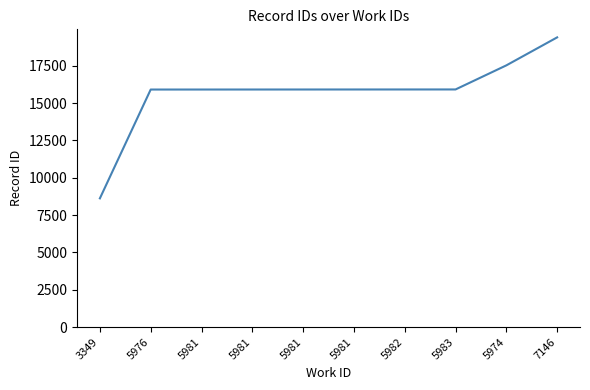

Between 5974 and 5983, which is larger?

5974